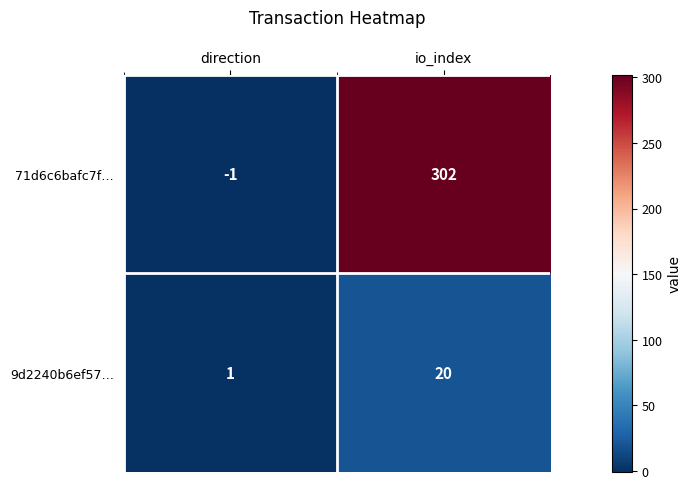

What is the approximate value of 71d6c6bafc7f… at io_index, to the nearest 50?

300